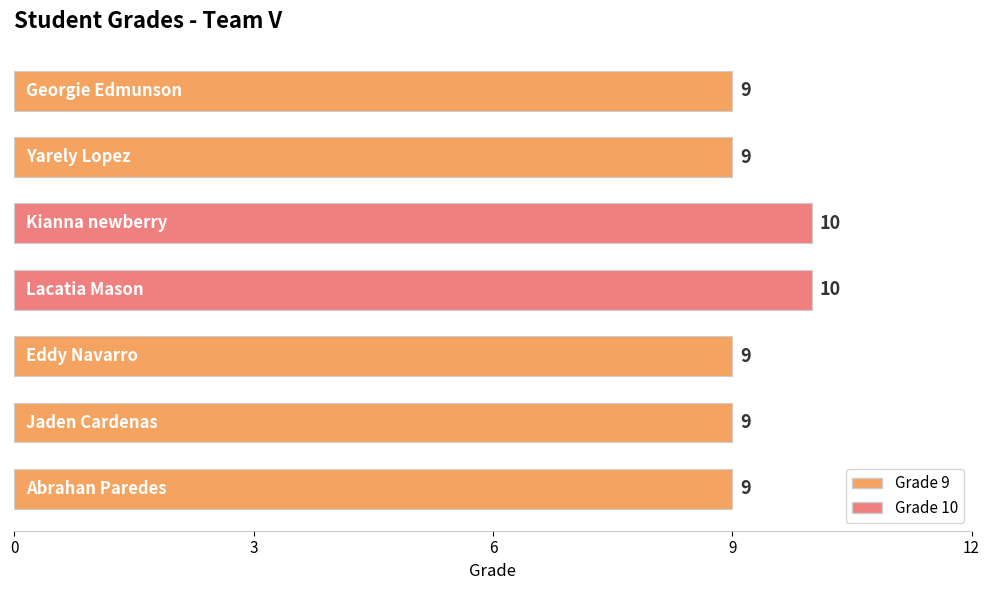

How many values are between 9 and 10?

7